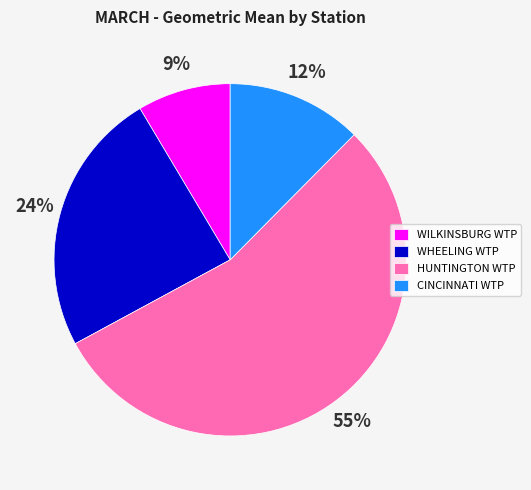

To the nearest percent, what is the average slice percentage?

25%